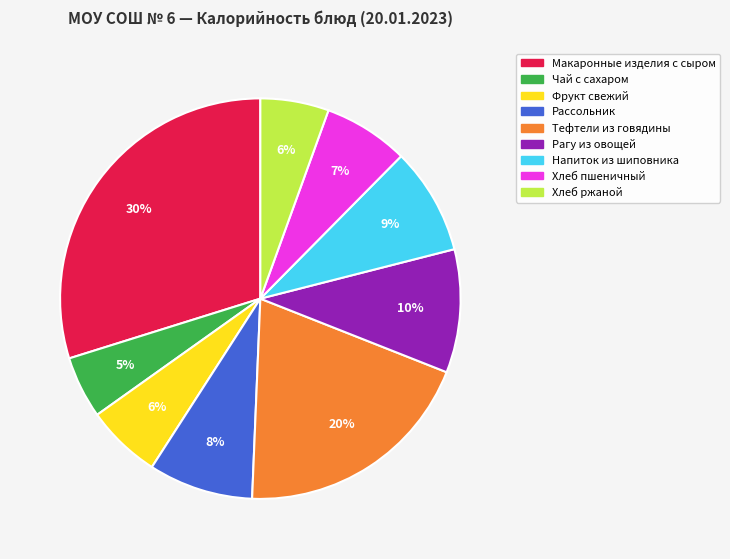

How many slices are in this pie chart?

9